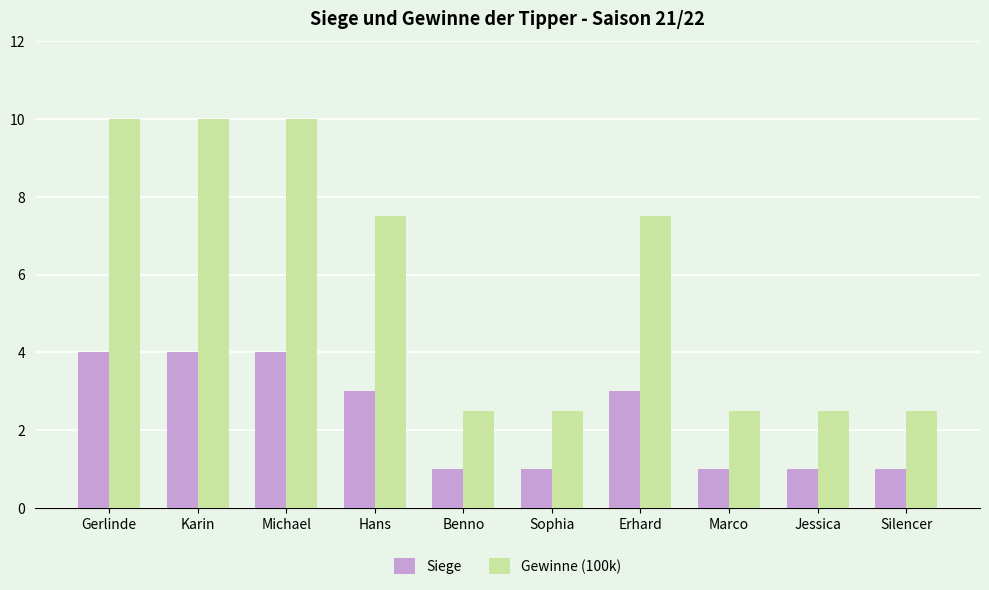

What is the sum of all Siege values?

23.0